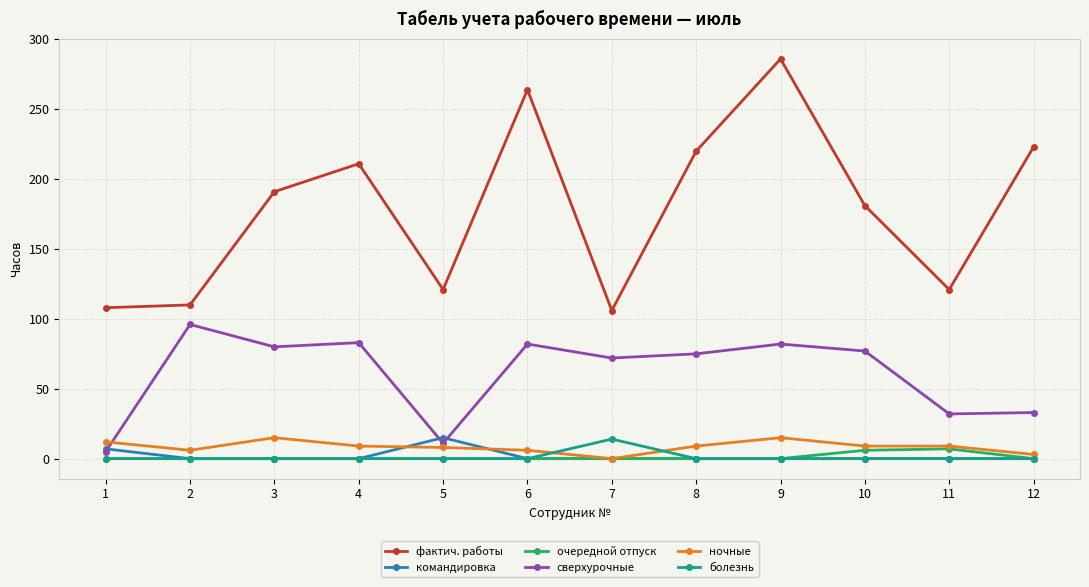

The сверхурочные series shows 46 at 8. True or false?

False